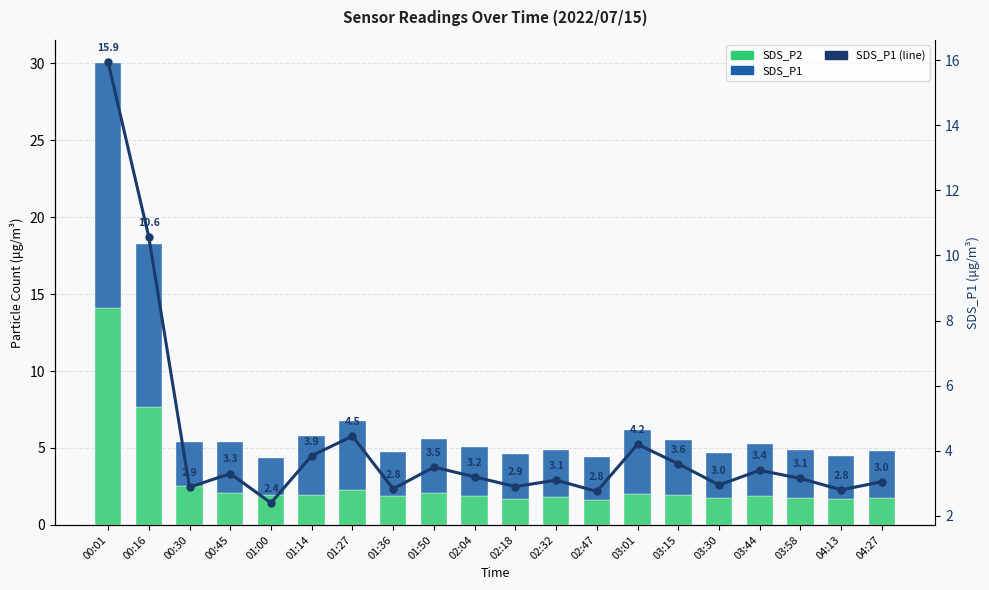

Which series has the widest spread of values?

SDS_P1